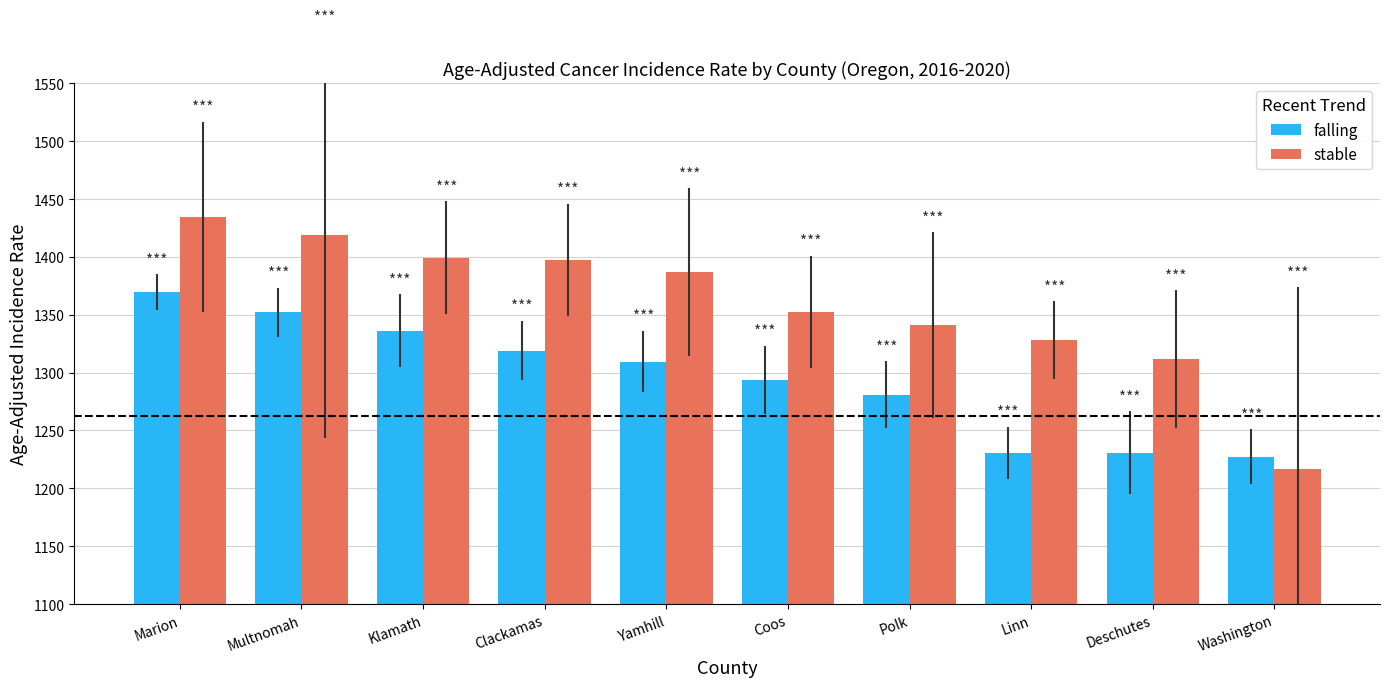

True or false: stable has a value of 601.3 at Yamhill.

False